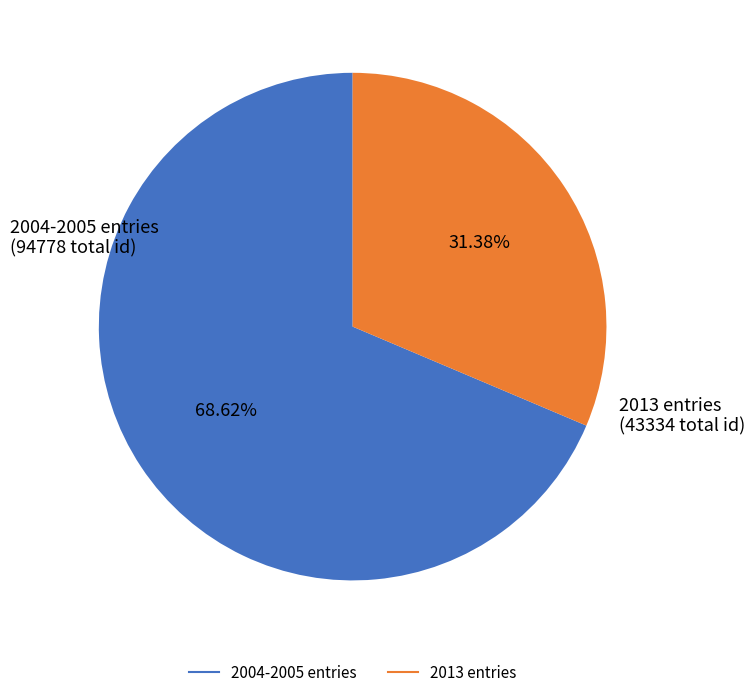

Is there a majority slice in this chart?

Yes